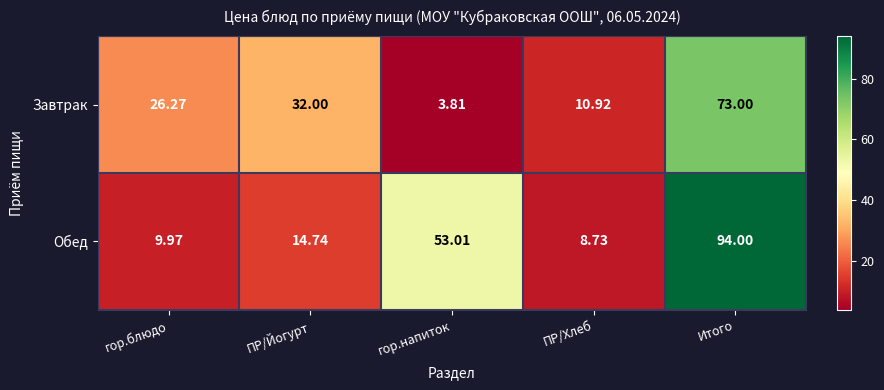

Rank the series by their average value, from highest to lowest.

Обед, Завтрак